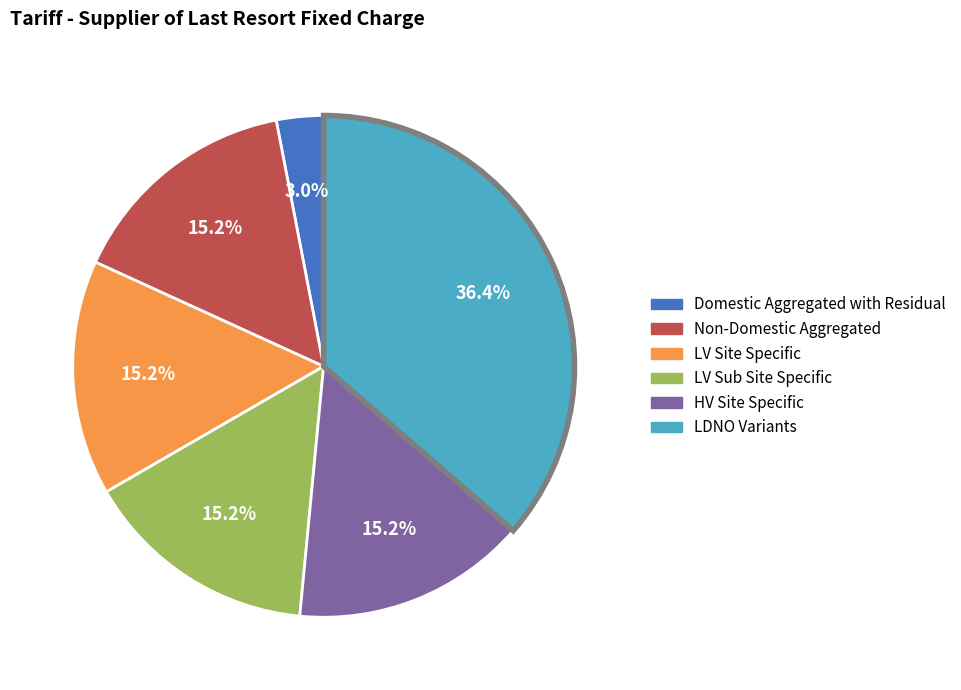

Is there a majority slice in this chart?

No